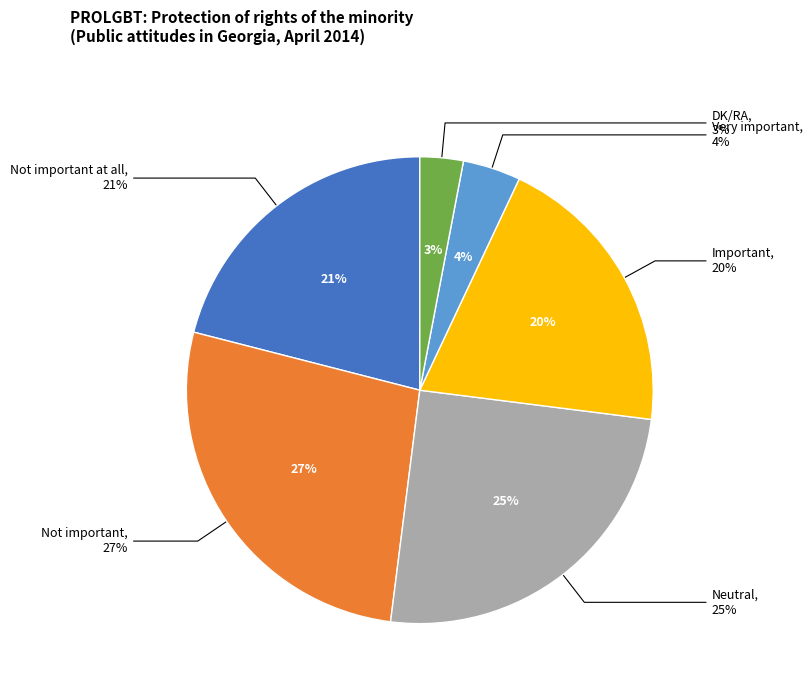

Which slice is the largest?

Not important